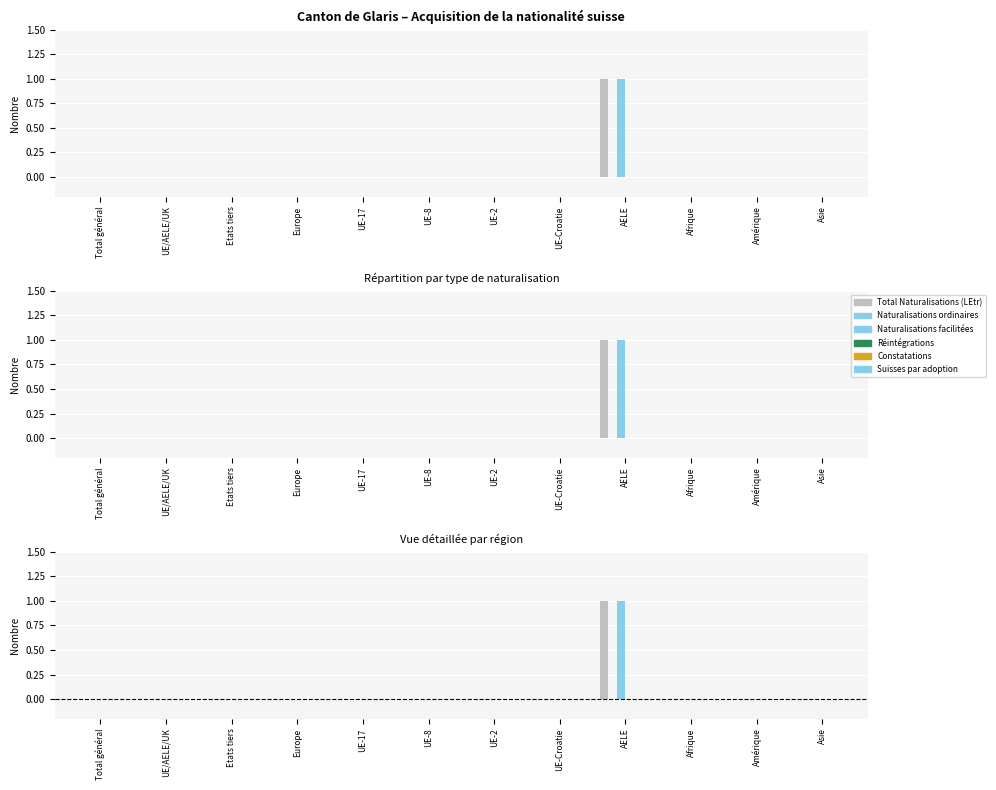

What are all the series names shown in the legend?

Total Naturalisations (LEtr), Naturalisations ordinaires, Naturalisations facilitées, Réintégrations, Constatations, Suisses par adoption